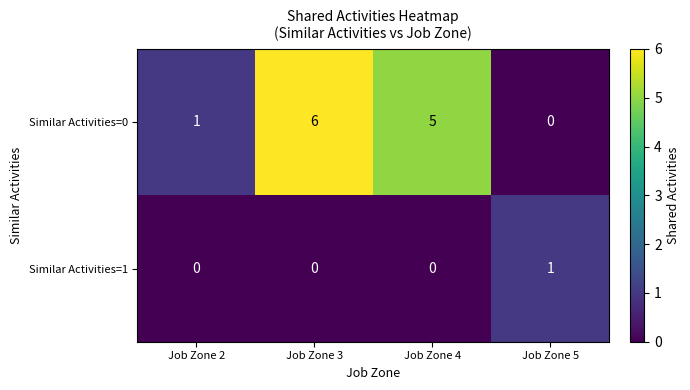

Which series has the widest spread of values?

Similar Activities=0